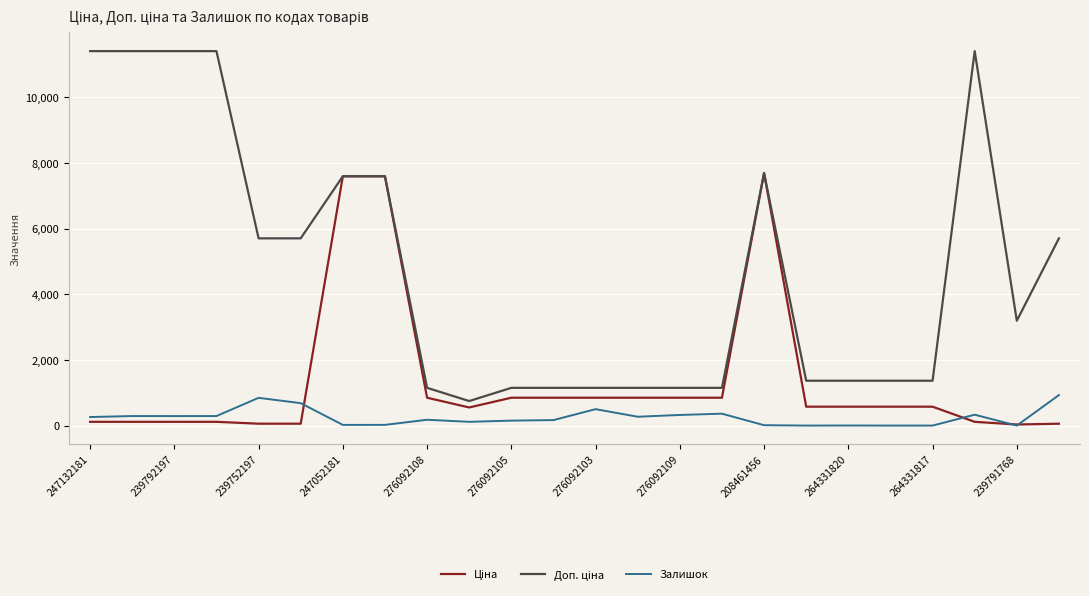

What is the maximum value shown in the chart?

11410.0